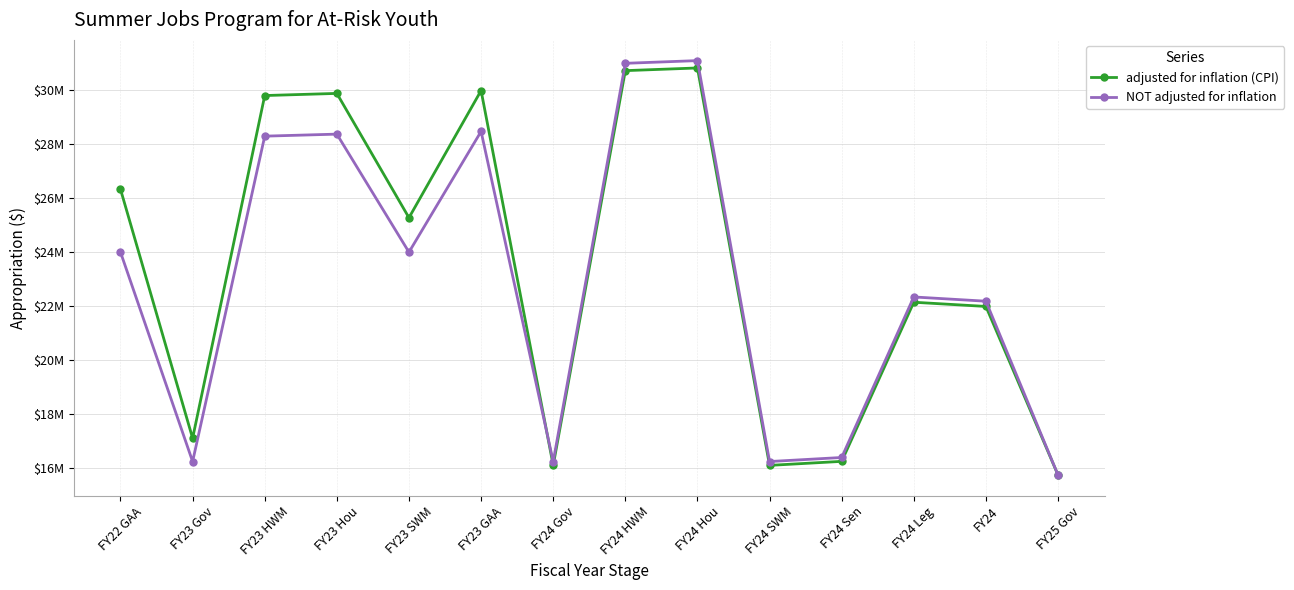

At which category does the chart reach its minimum across all series?

FY25 Gov